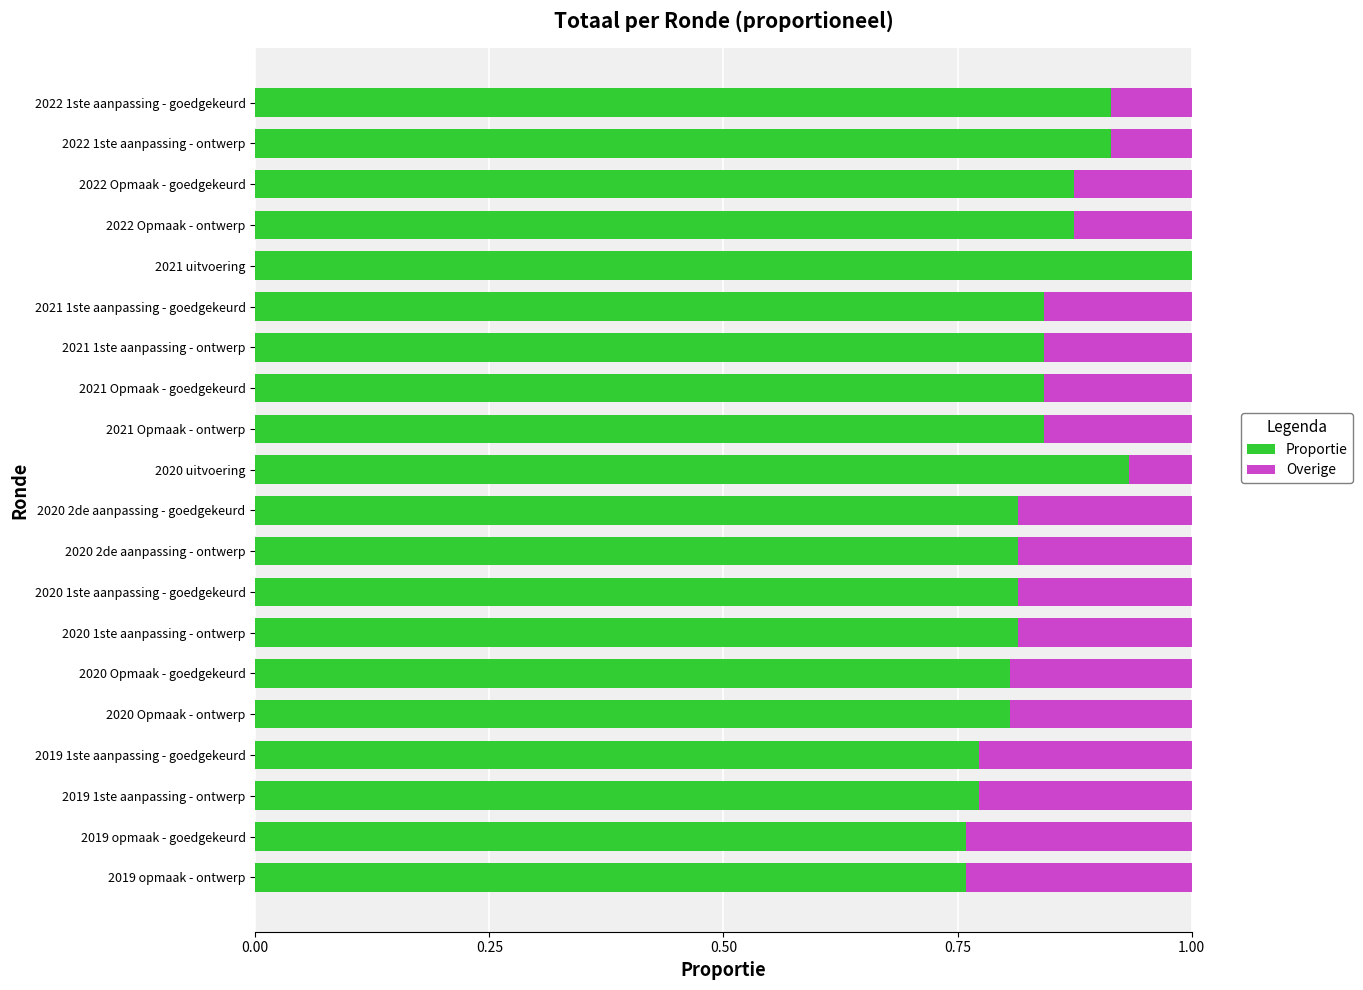

Count the number of categories in the chart.

20